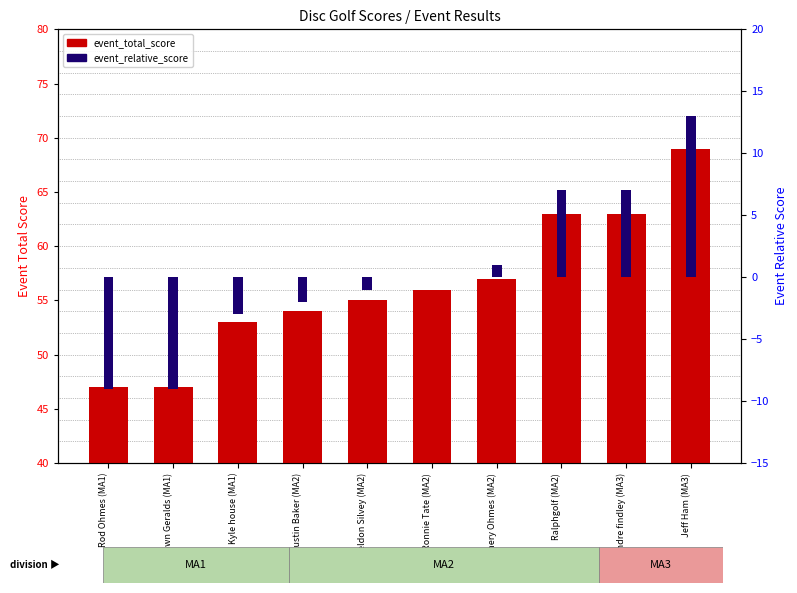

What position from the left is Jeff Ham (MA3)?

10